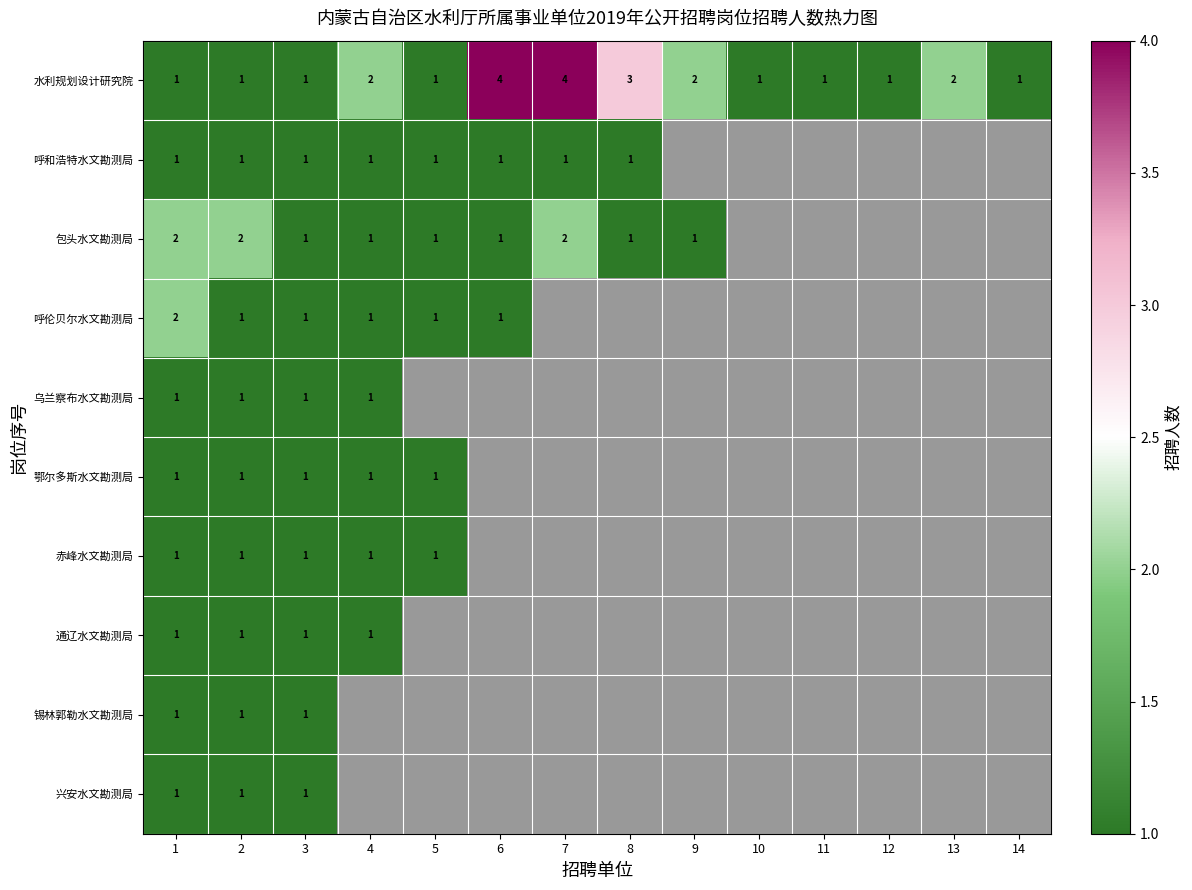

The 水利规划设计研究院 series shows 3 at 9. True or false?

False